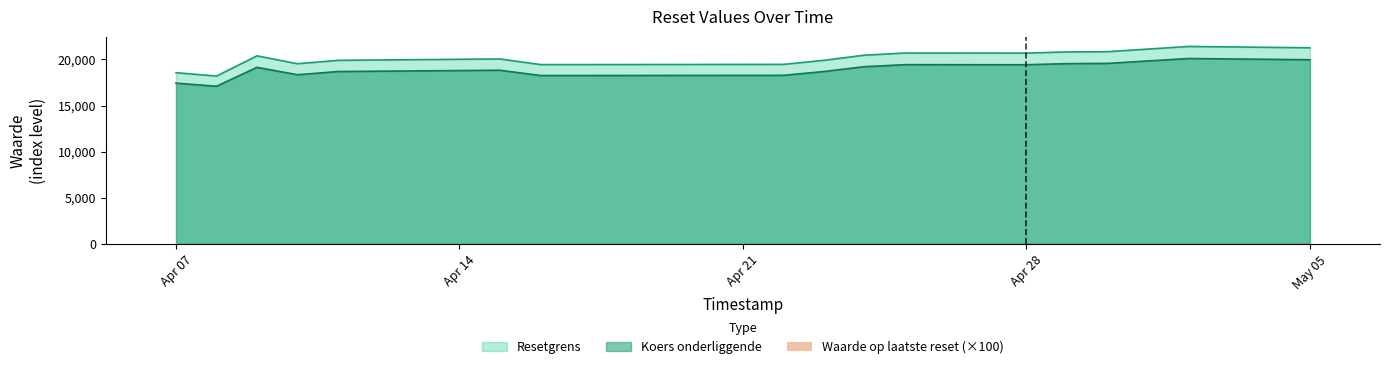

True or false: Koers onderliggende and Resetgrens cross at least once.

False